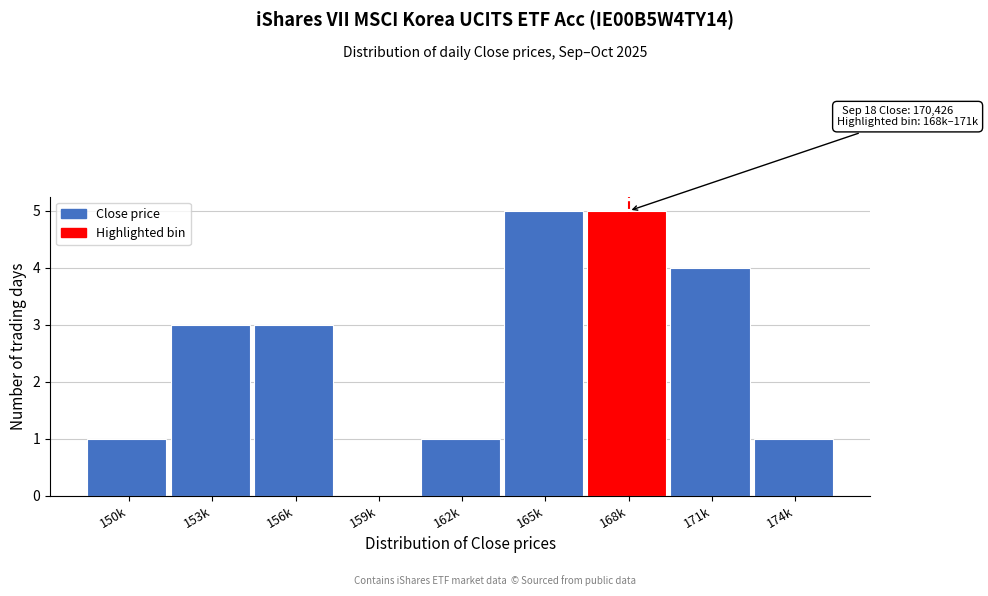

Reading left to right, transcribe all the data shown in this chart.

150k=1	153k=3	156k=3	159k=0	162k=1	165k=5	168k=5	171k=4	174k=1